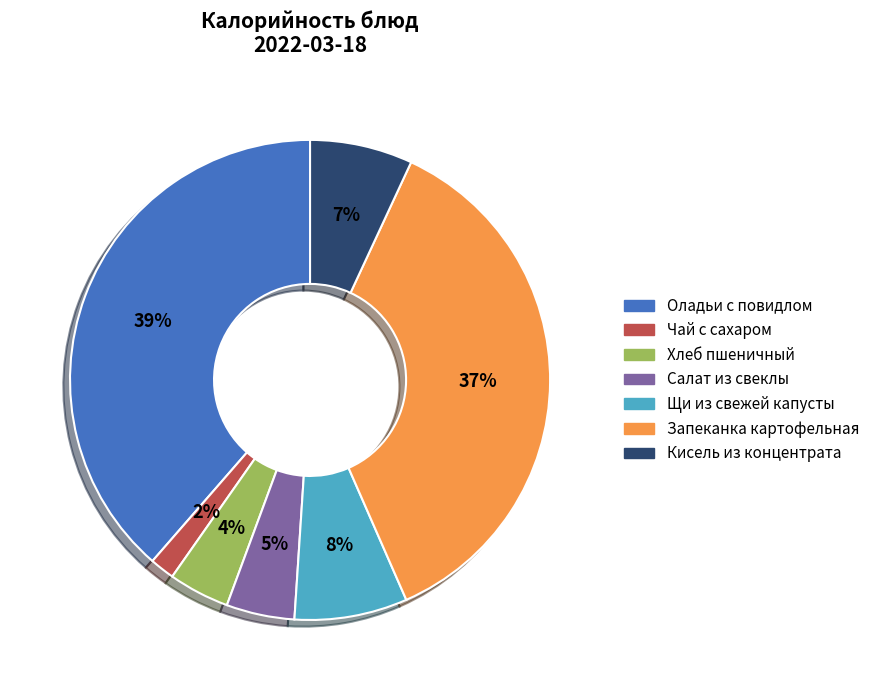

What is the largest slice in the pie chart?

Оладьи с повидлом